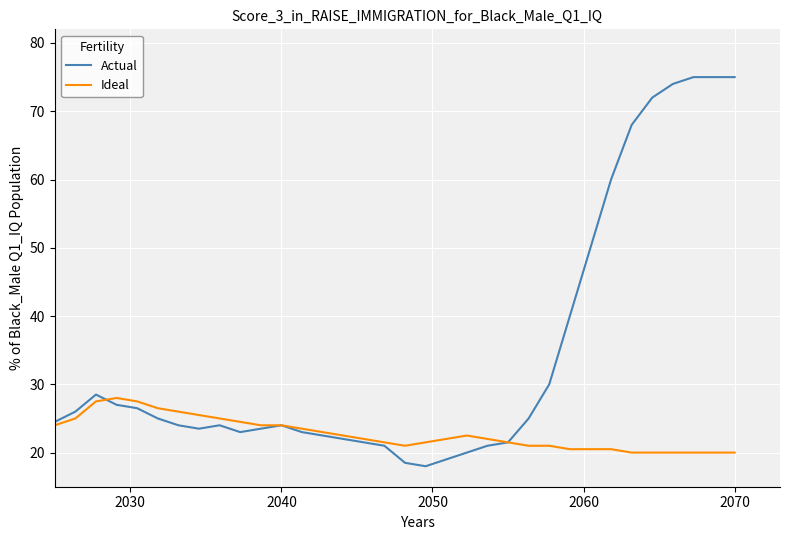

What is the minimum value shown in the chart?

18.0